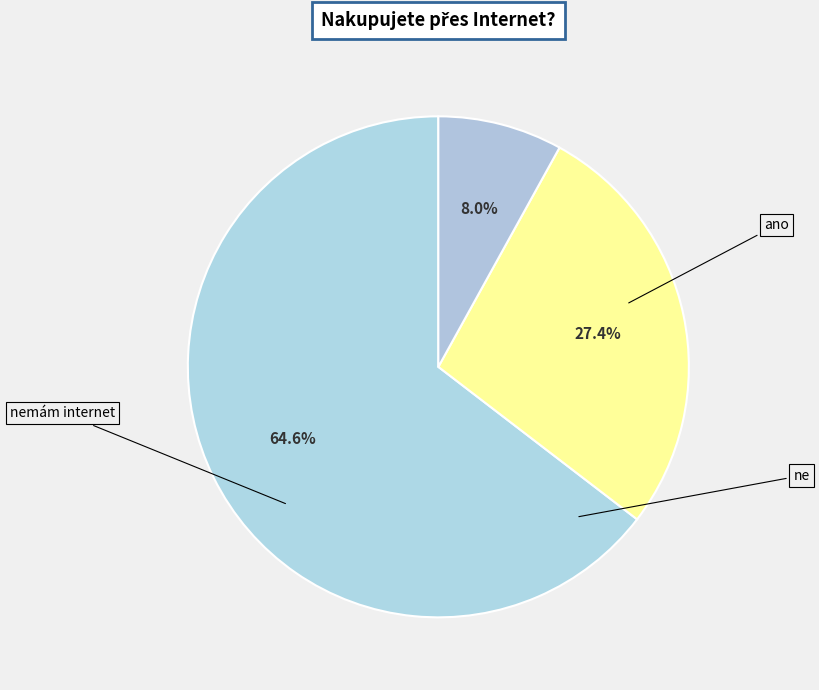

How many segments does this pie chart have?

3